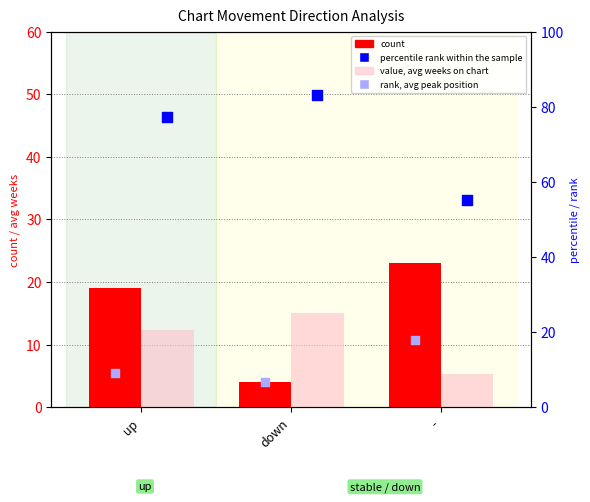

Which series contains the lowest Y value?

count